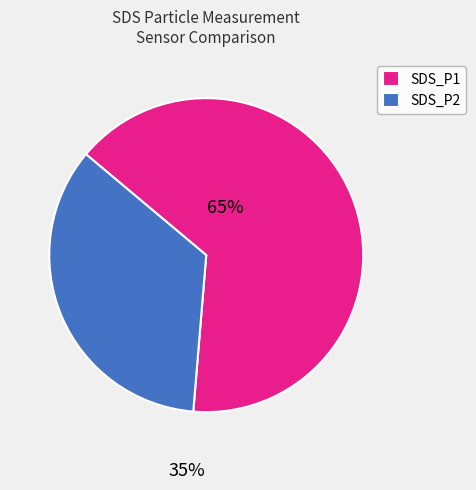

How many slices are in this pie chart?

2